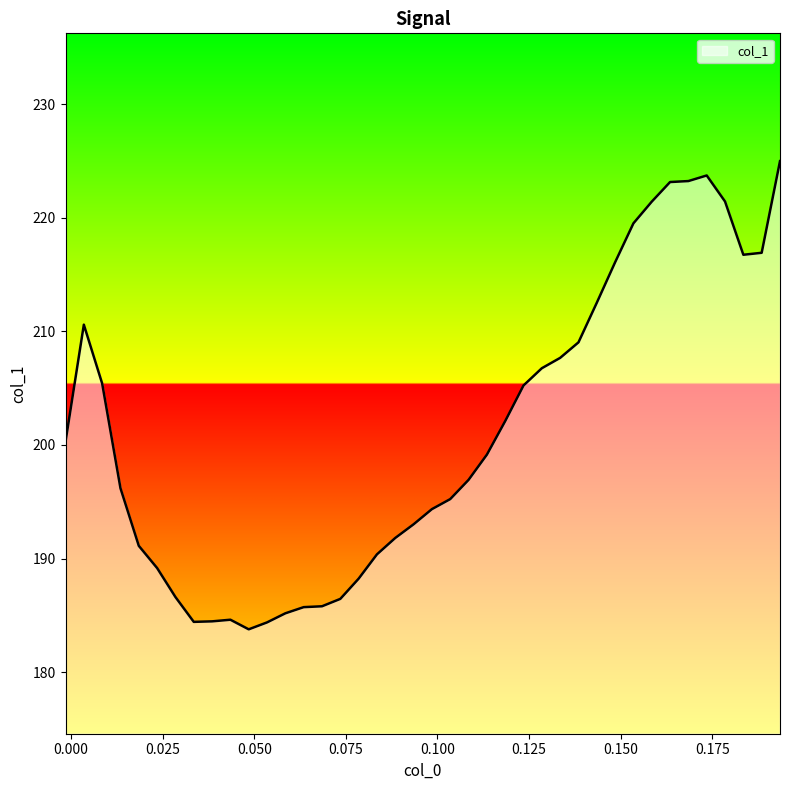

What is the minimum value shown in the chart?

183.8